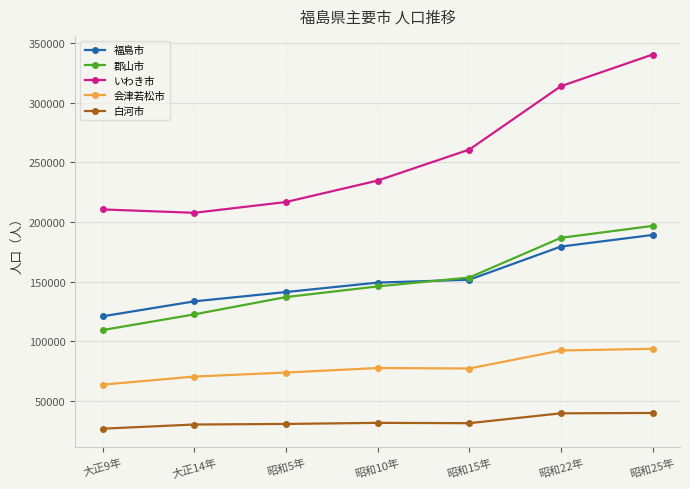

The value of 郡山市 at 昭和15年 is 266058. True or false?

False